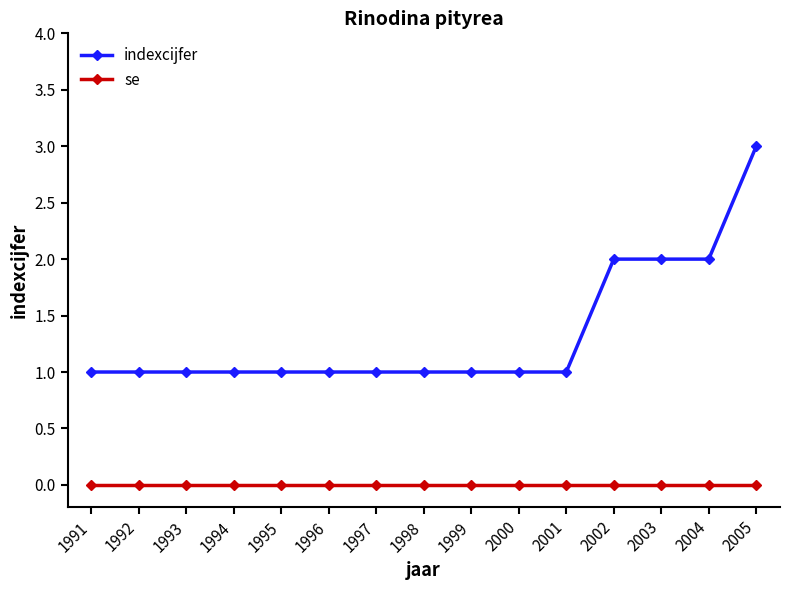

At 1992, list the series in order from largest to smallest.

indexcijfer, se